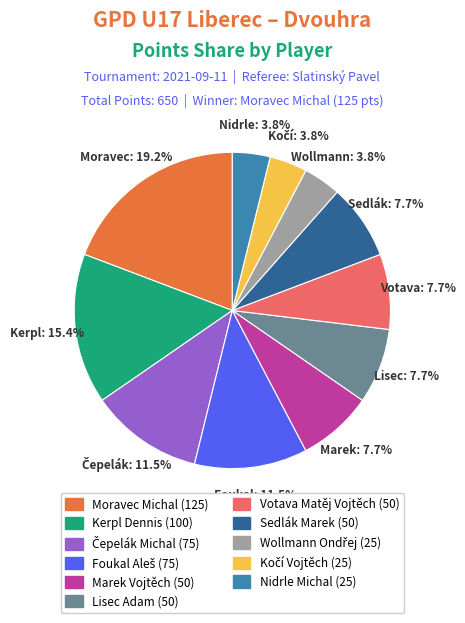

What is the largest slice in the pie chart?

Moravec Michal